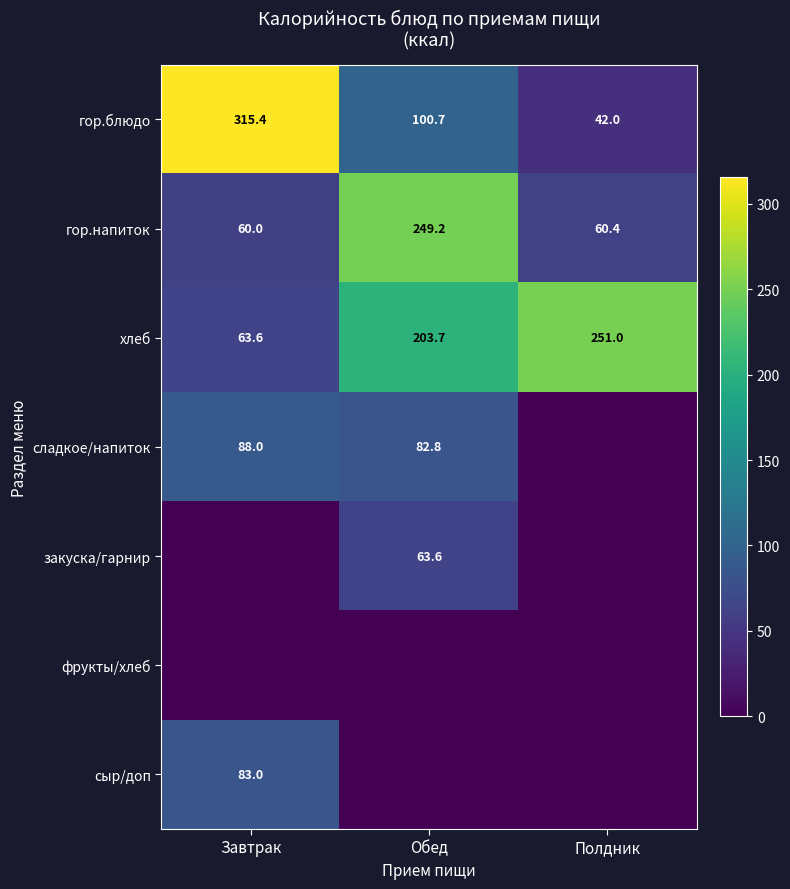

Which category has the highest value in the гор.напиток series?

Обед